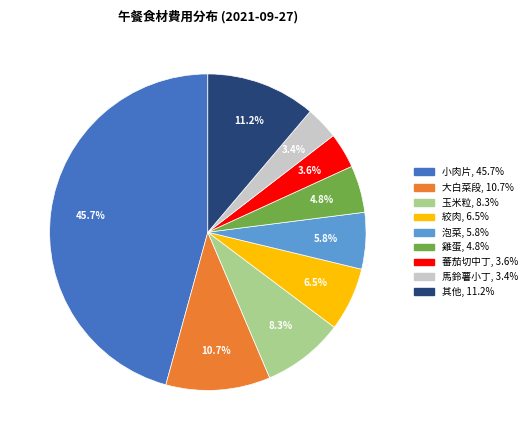

To the nearest percent, what is the average slice percentage?

11%